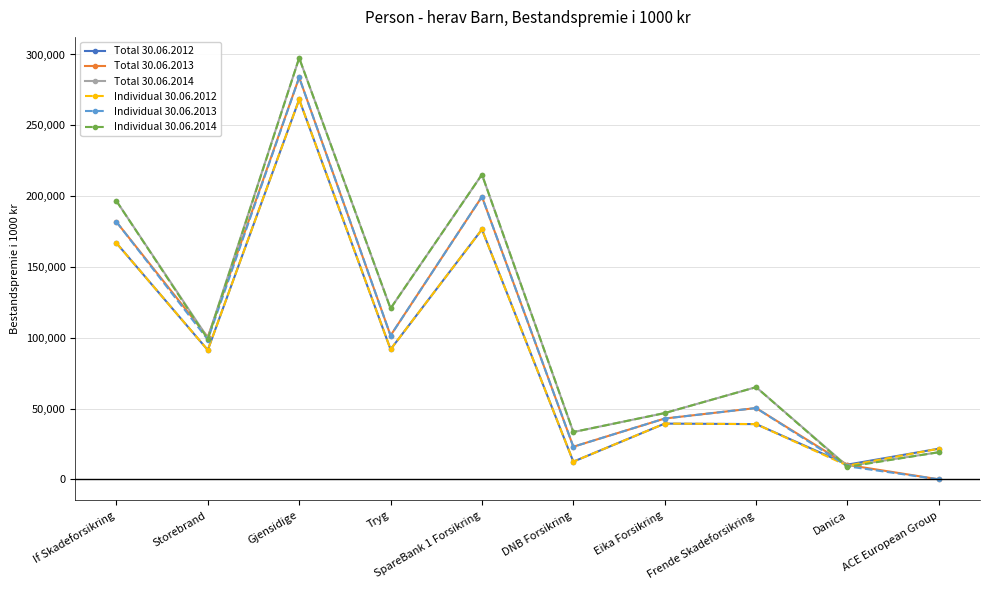

What is the greatest value displayed?

297547